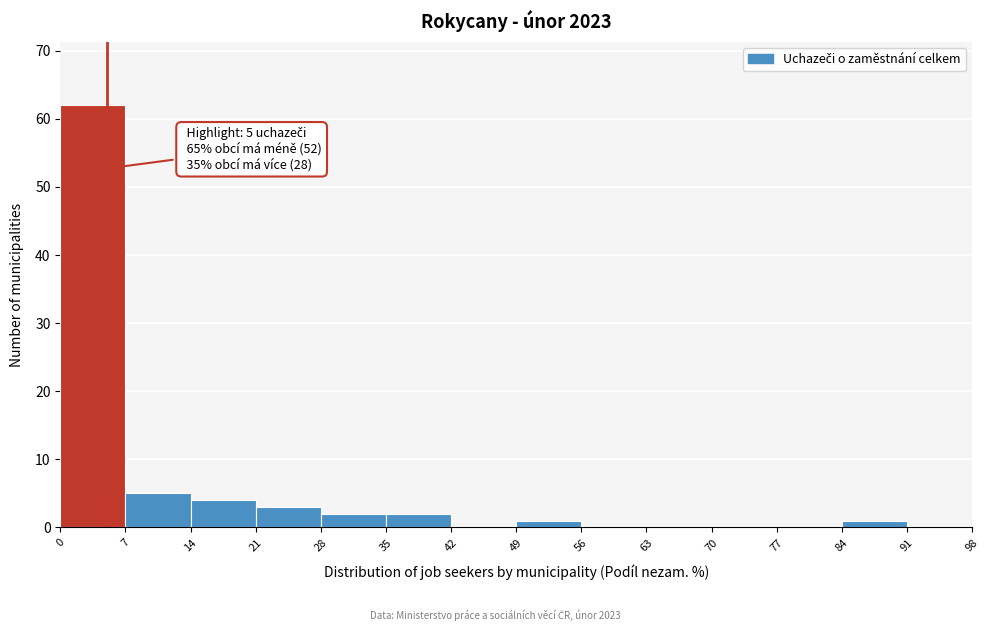

Which range on the x-axis has the tallest bar?

0 to 7